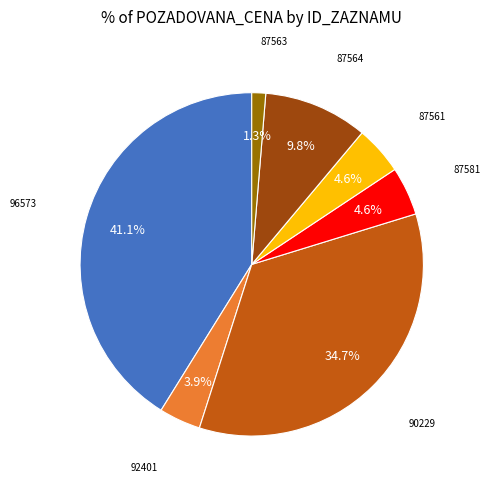

Is there any slice that represents more than half of the pie?

No